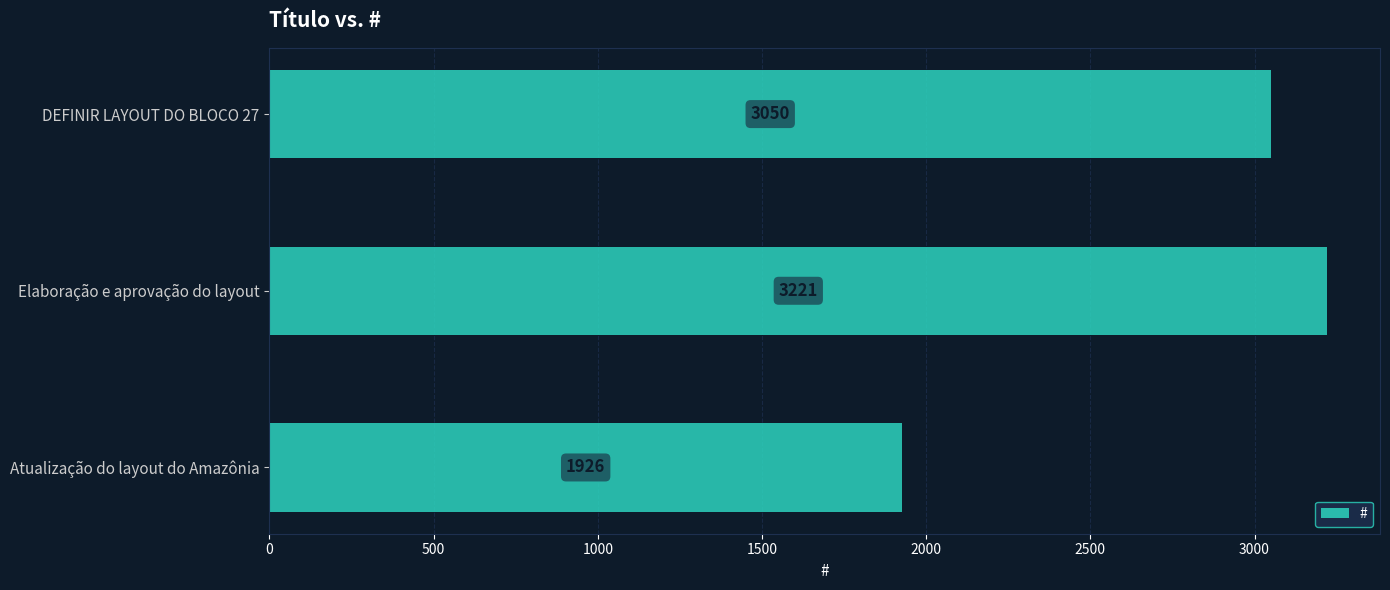

Does the chart contain stacked bars?

No